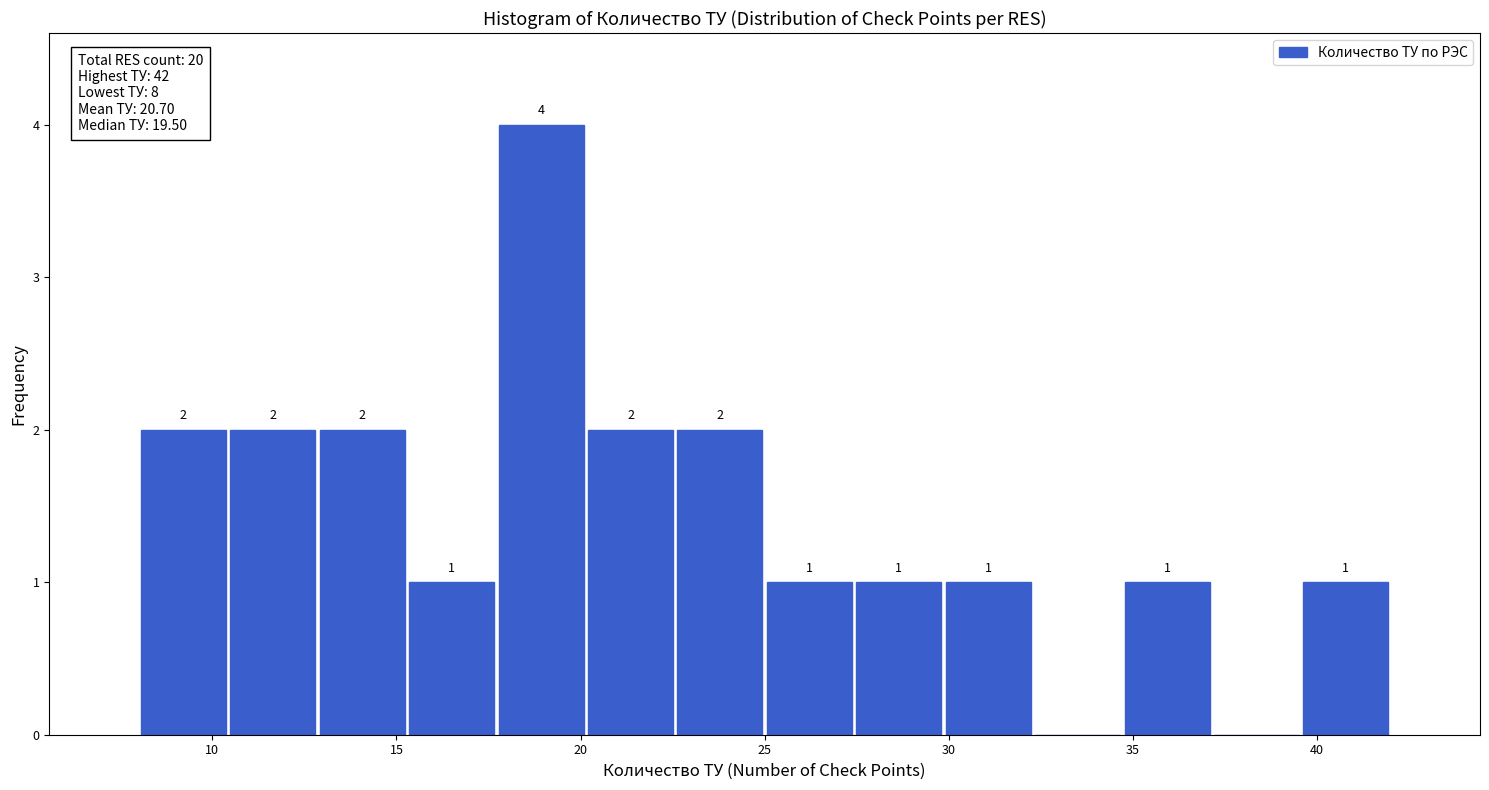

Which range on the x-axis has the tallest bar?

17.5 to 20.0